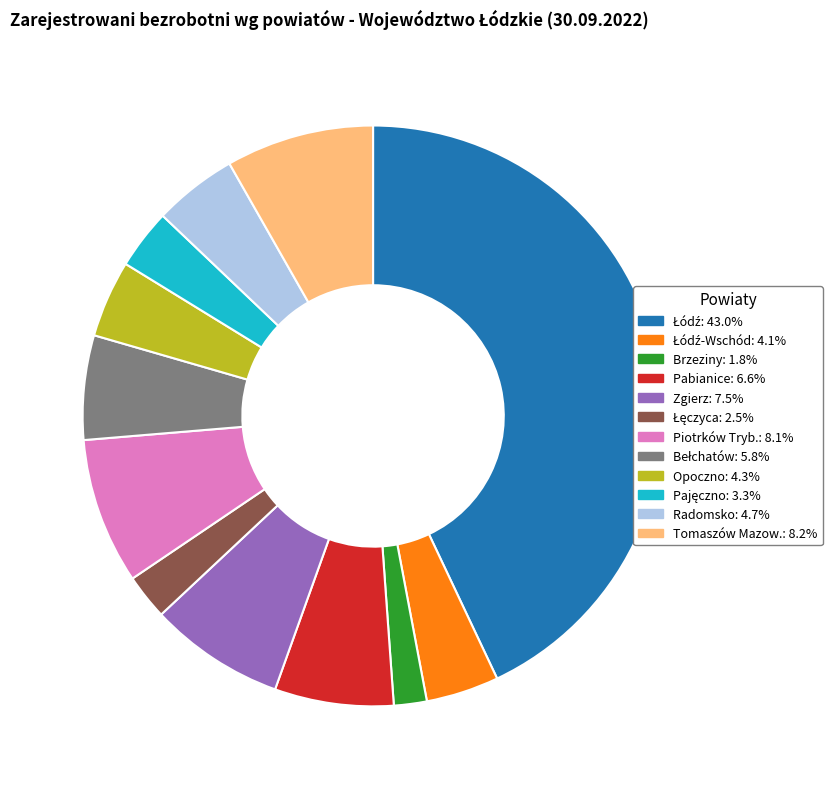

Is there any slice that represents more than half of the pie?

No